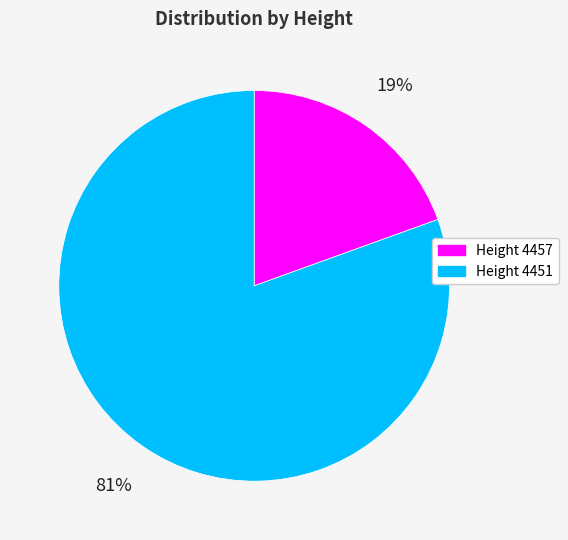

How many slices are in this pie chart?

2